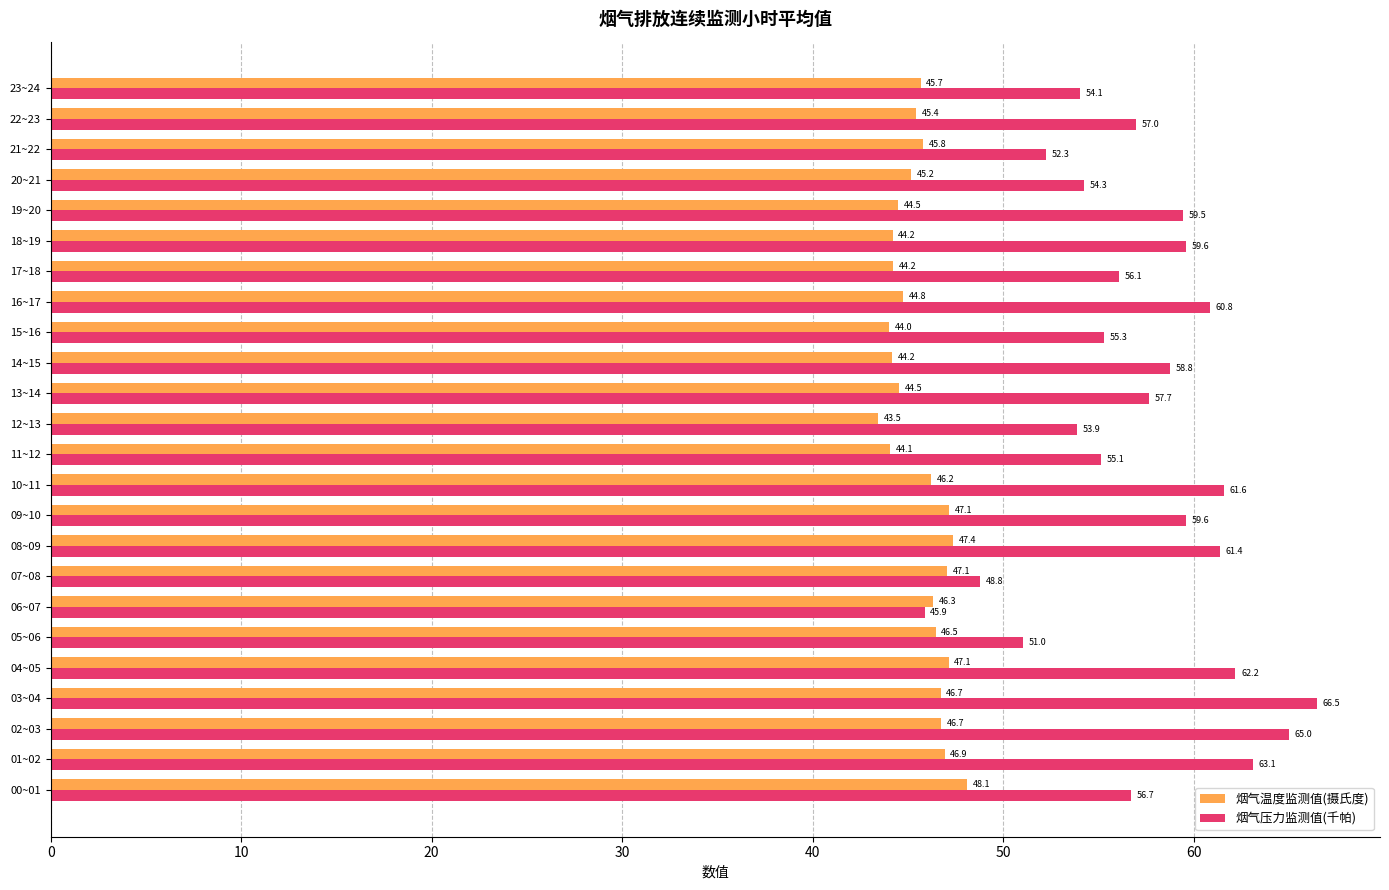

What is the difference between the 烟气温度监测值(摄氏度) values at 21~22 and 01~02?

1.1